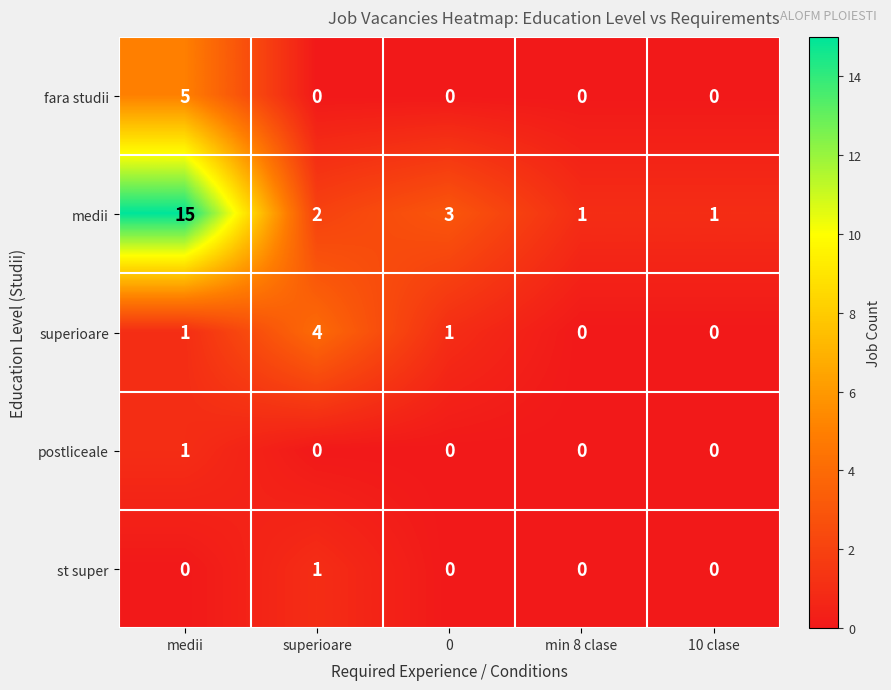

How many series are shown in this chart?

5